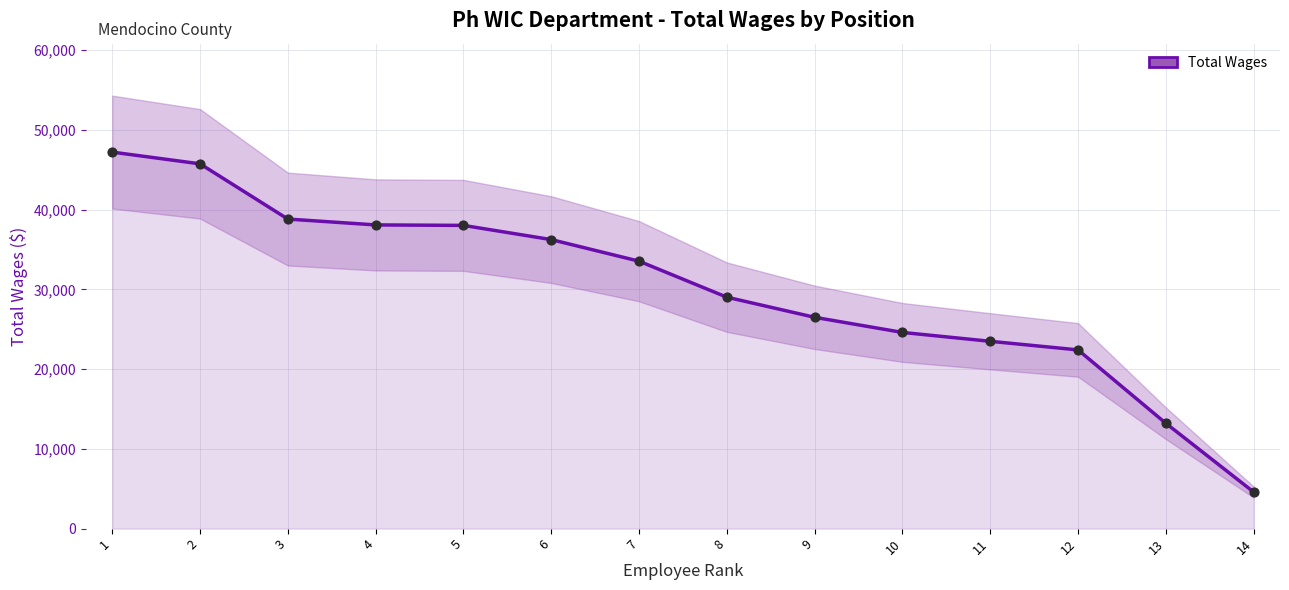

What is the ratio of the value at 13 to the value at 2?

0.3